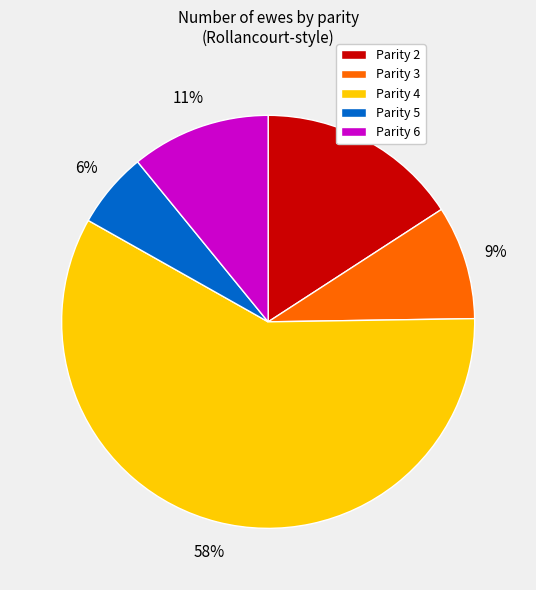

Rank the categories by value from highest to lowest.

Parity 4, Parity 2, Parity 6, Parity 3, Parity 5